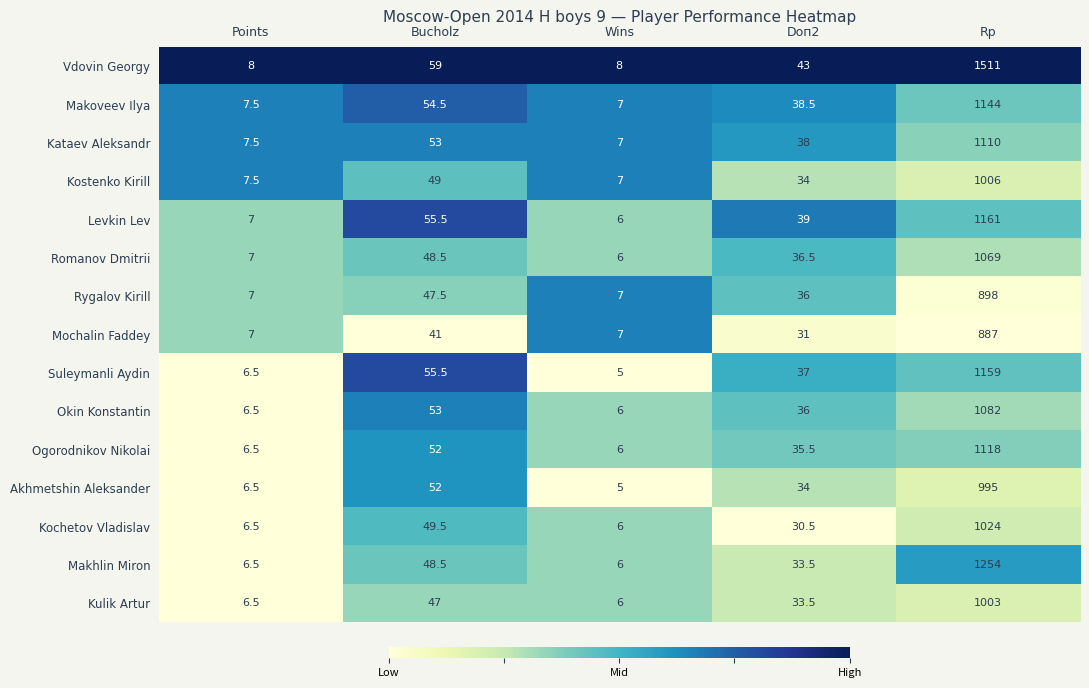

What is the sum of the Makoveev Ilya values at Points and Wins?

14.5